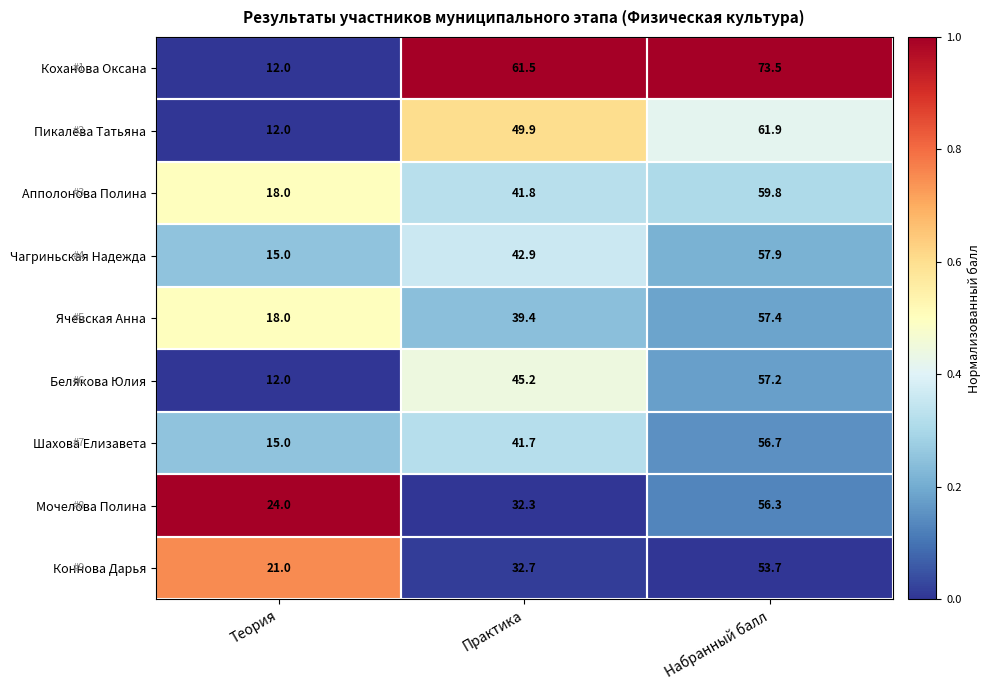

At Практика, list the series in order from largest to smallest.

Коханова Оксана, Пикалева Татьяна, Белякова Юлия, Чагриньская Надежда, Апполонова Полина, Шахова Елизавета, Ячевская Анна, Коннова Дарья, Мочелова Полина